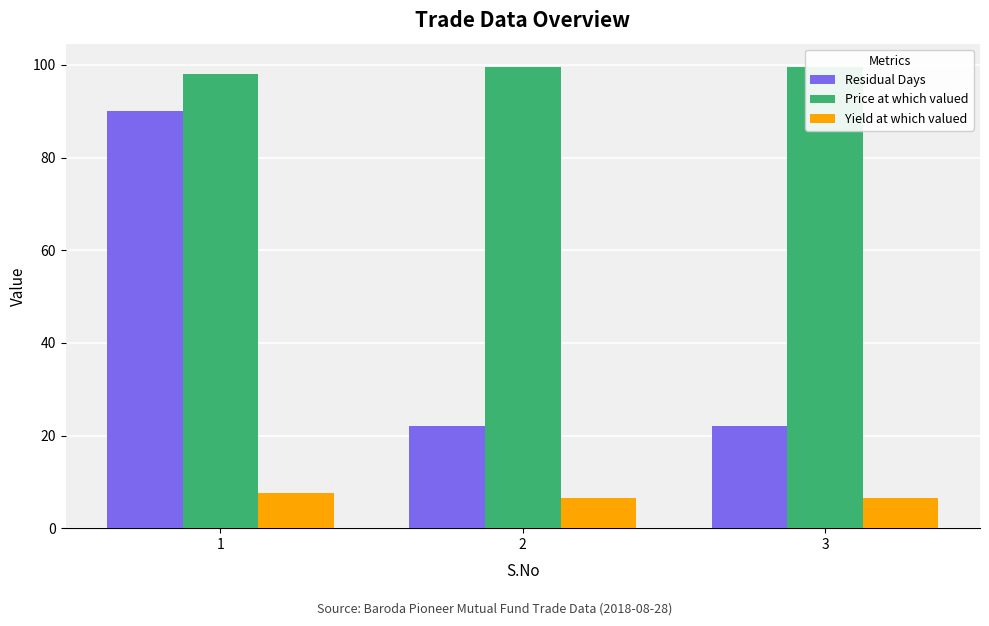

The value of Residual Days at 2 is 22.0. True or false?

True